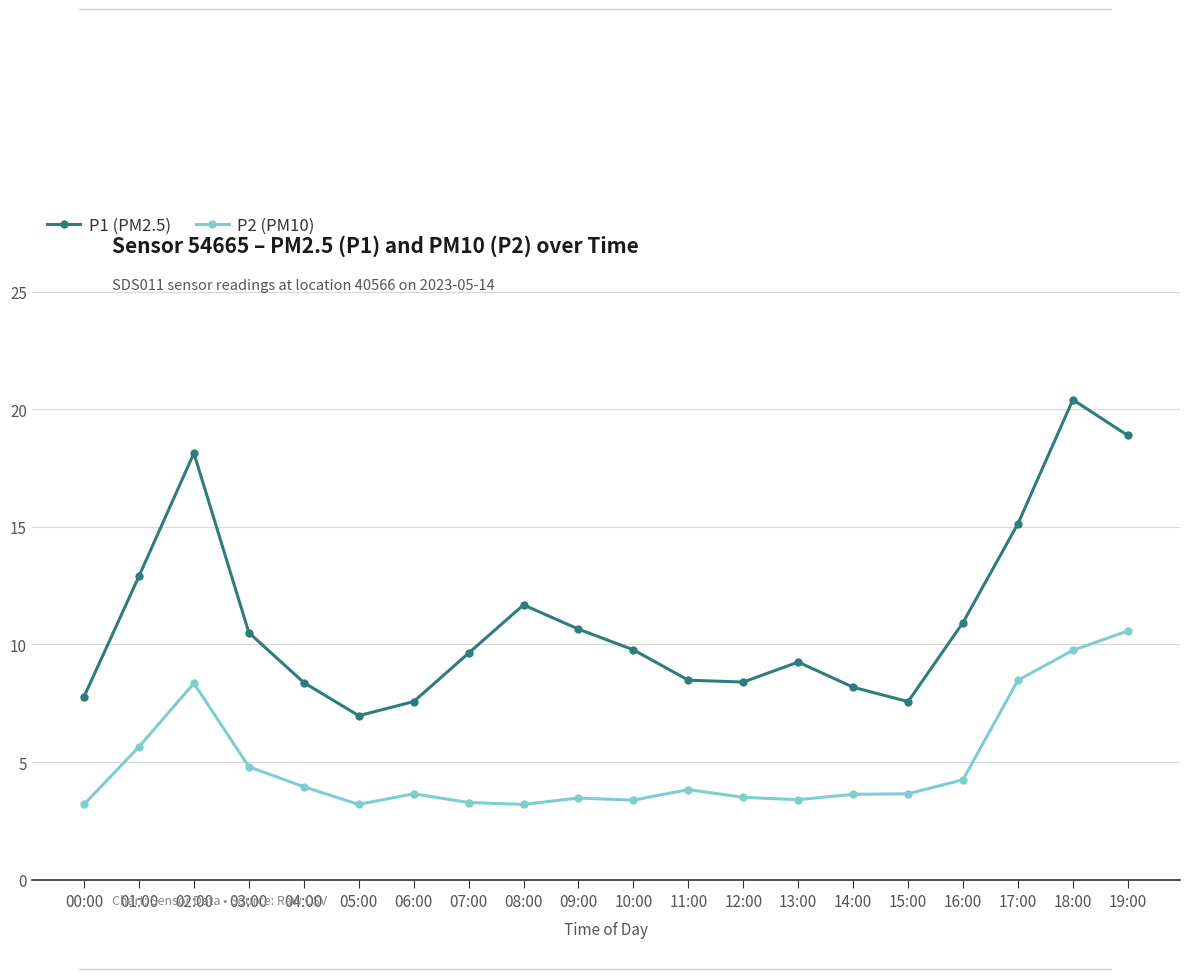

Which series has the largest total across all categories?

P1 (PM2.5)